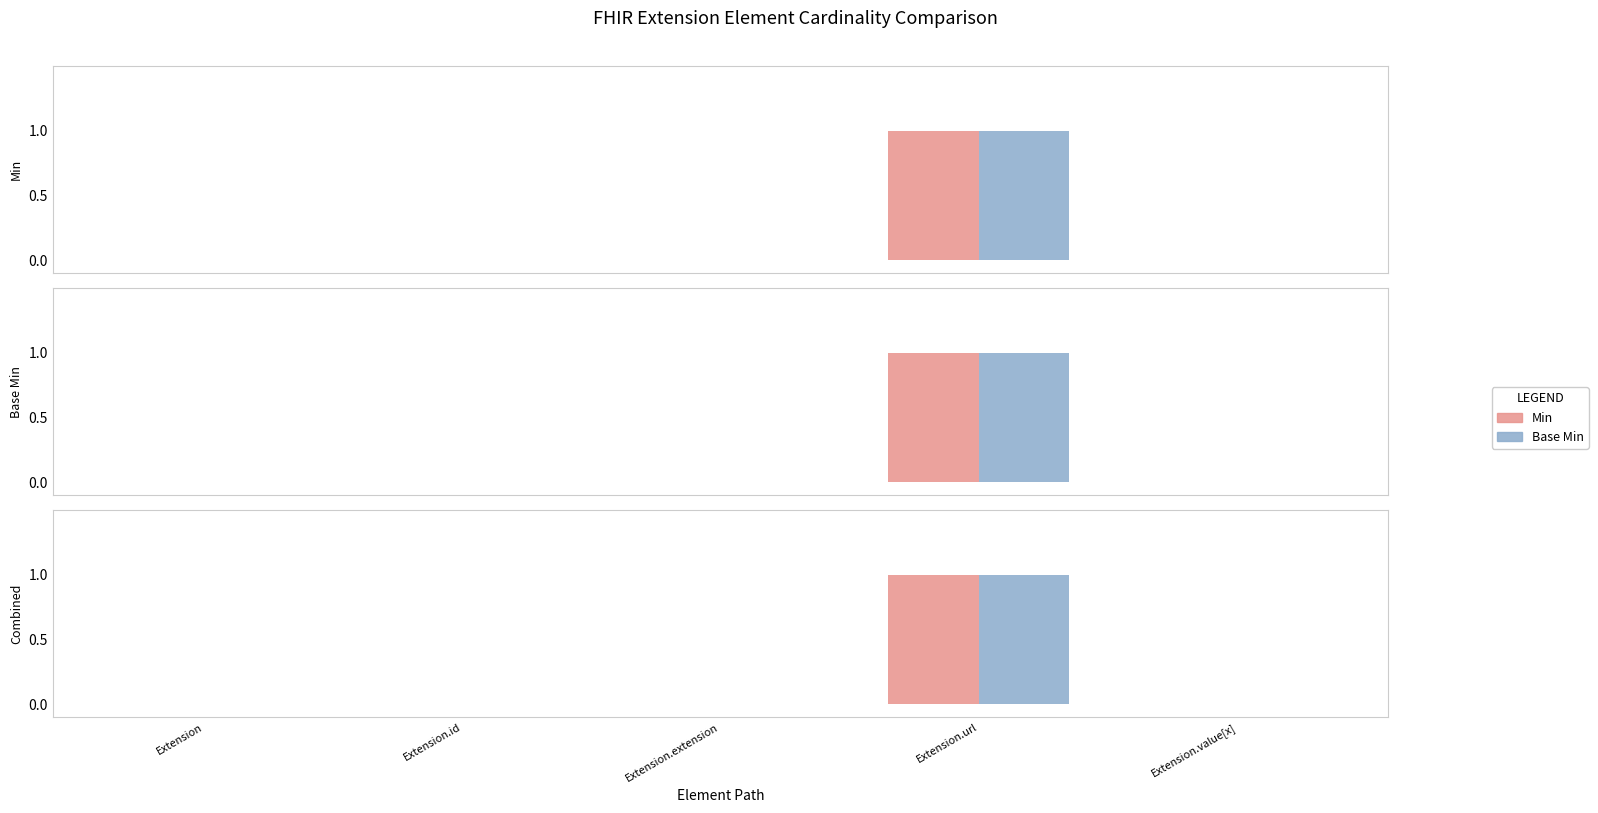

The value of Base Min at Extension is 0. True or false?

True